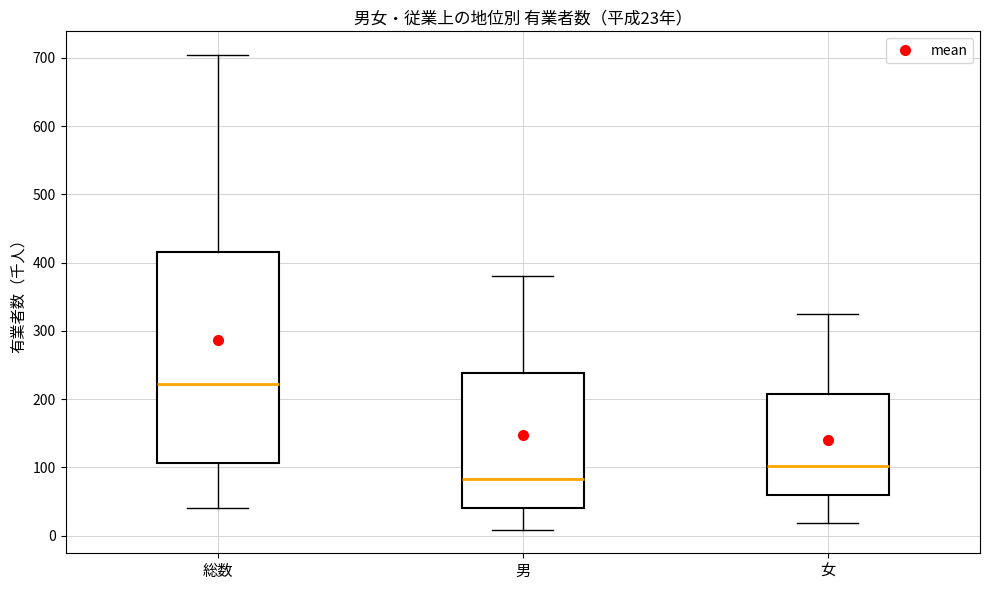

Which box's median line is the highest?

総数